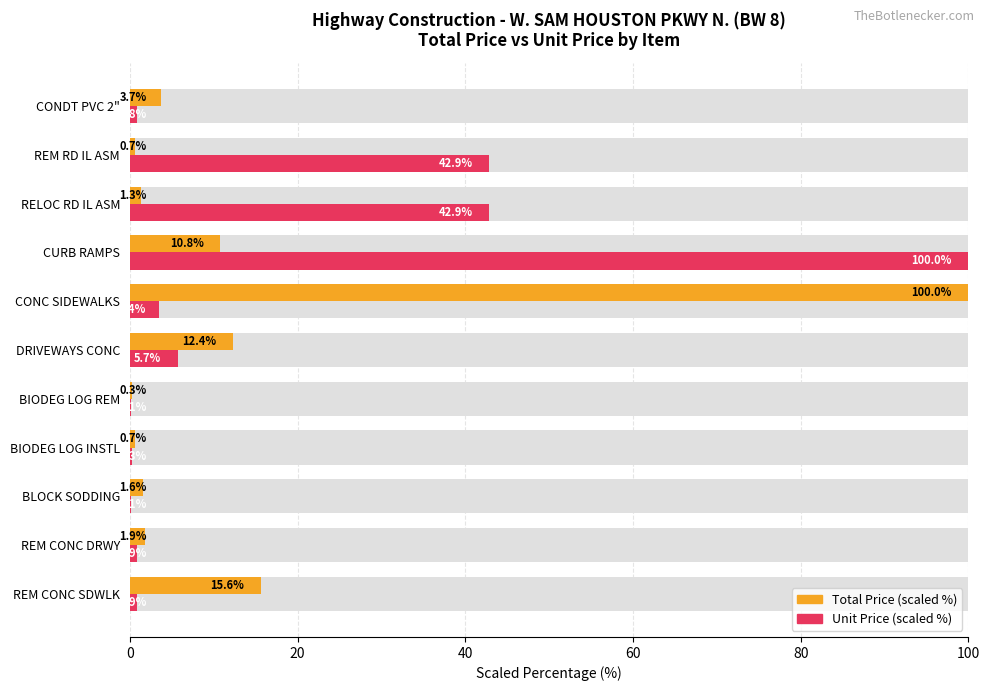

At DRIVEWAYS CONC, list the series in order from largest to smallest.

Total Price (scaled %), Unit Price (scaled %)